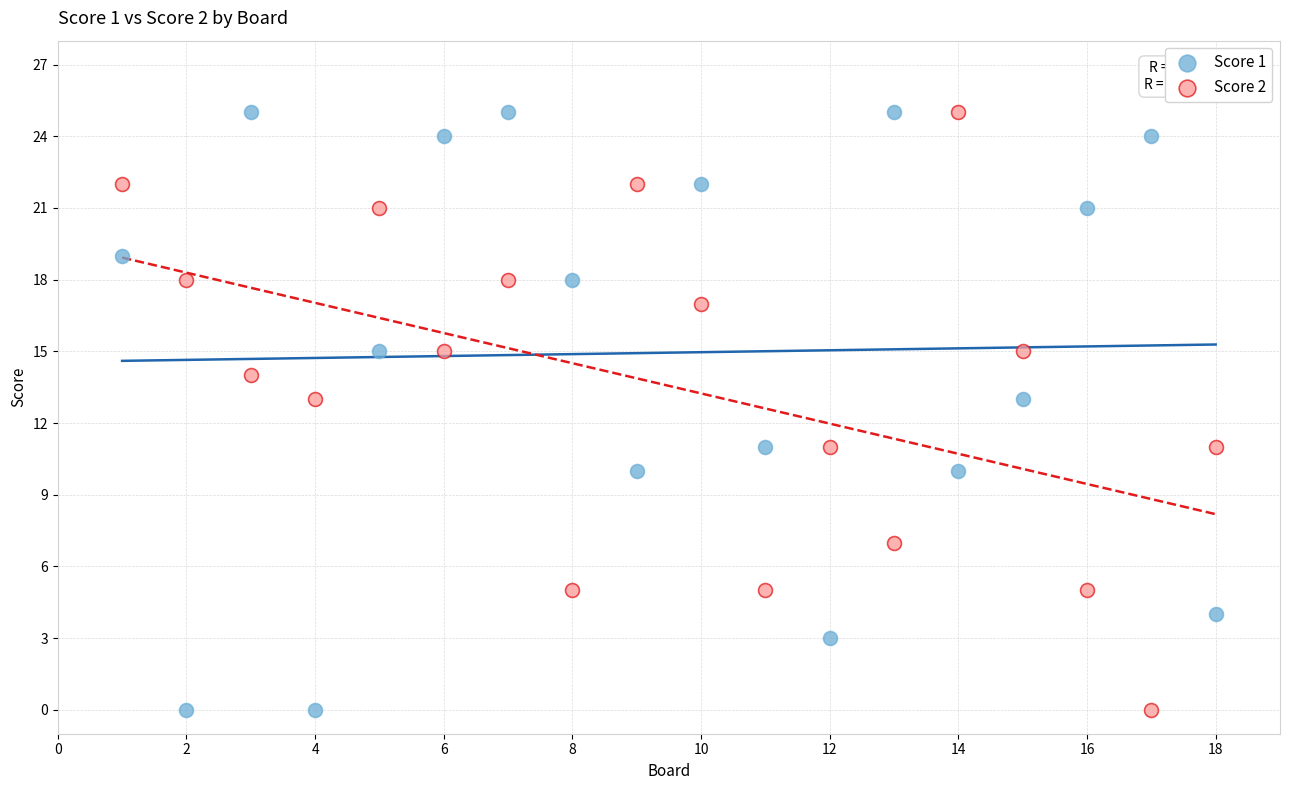

What is the X range (max minus min) for the scatter plot?

17